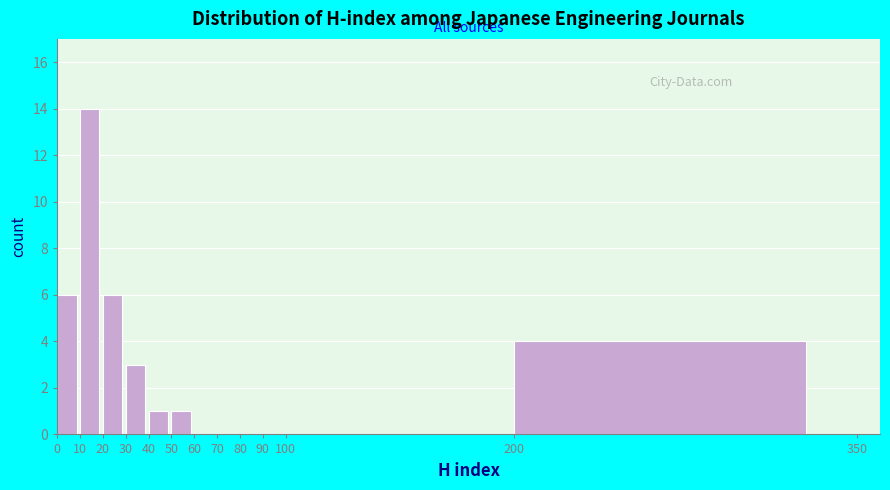

What is the height of the bar covering 40 to 50 on the x-axis? The values are not printed on the chart, so give them approximately, as read against the axis.

1